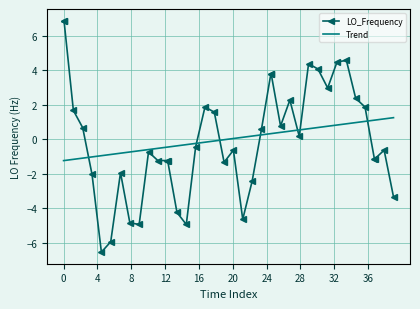

Which series ends up on top after the final intersection of LO_Frequency and Trend?

Trend